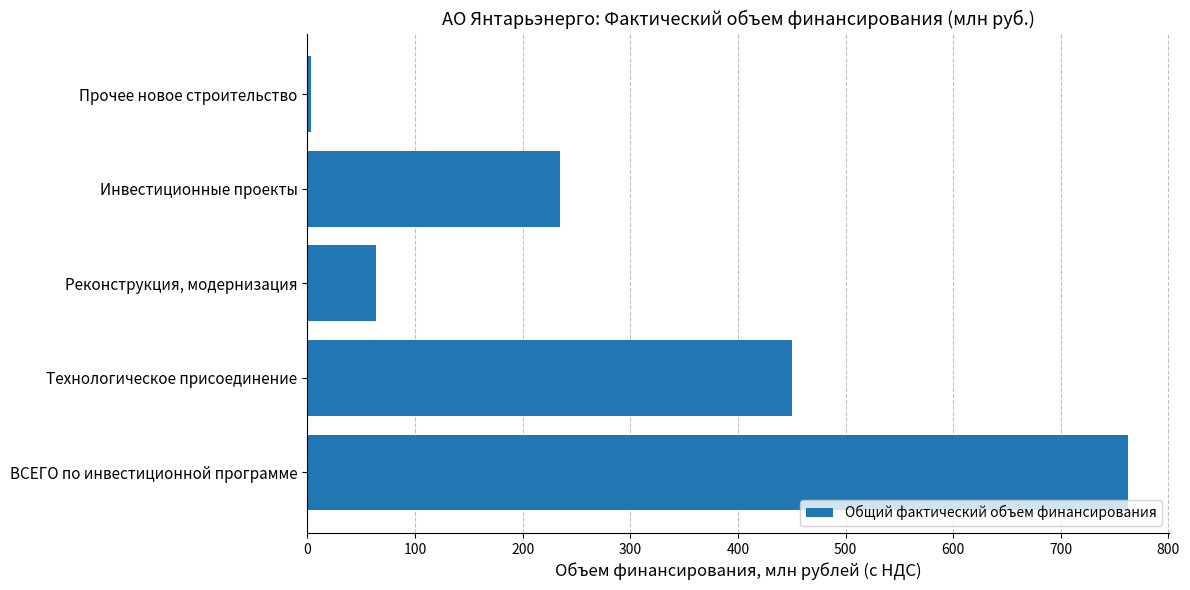

What is the greatest value displayed?

762.2